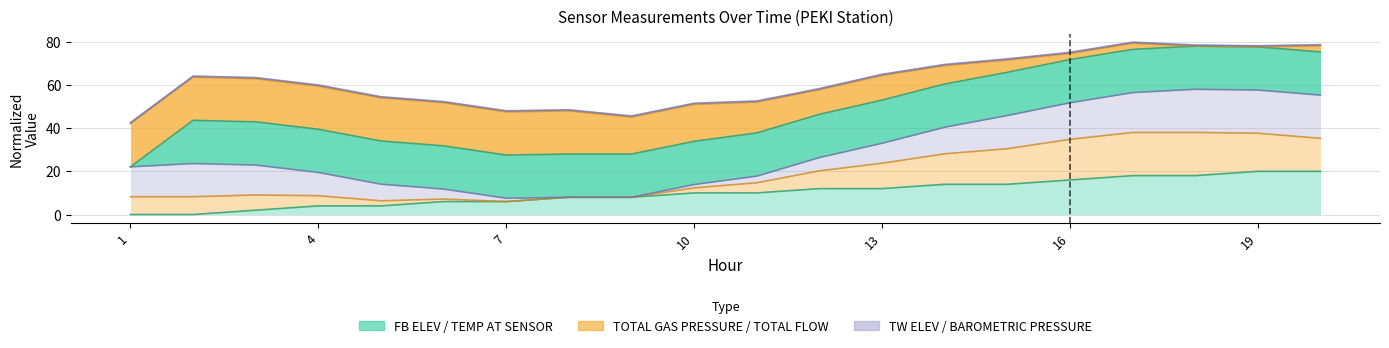

Is the value of FB ELEV at 8 greater than the value of BAROMETRIC PRESSURE at 16?

No